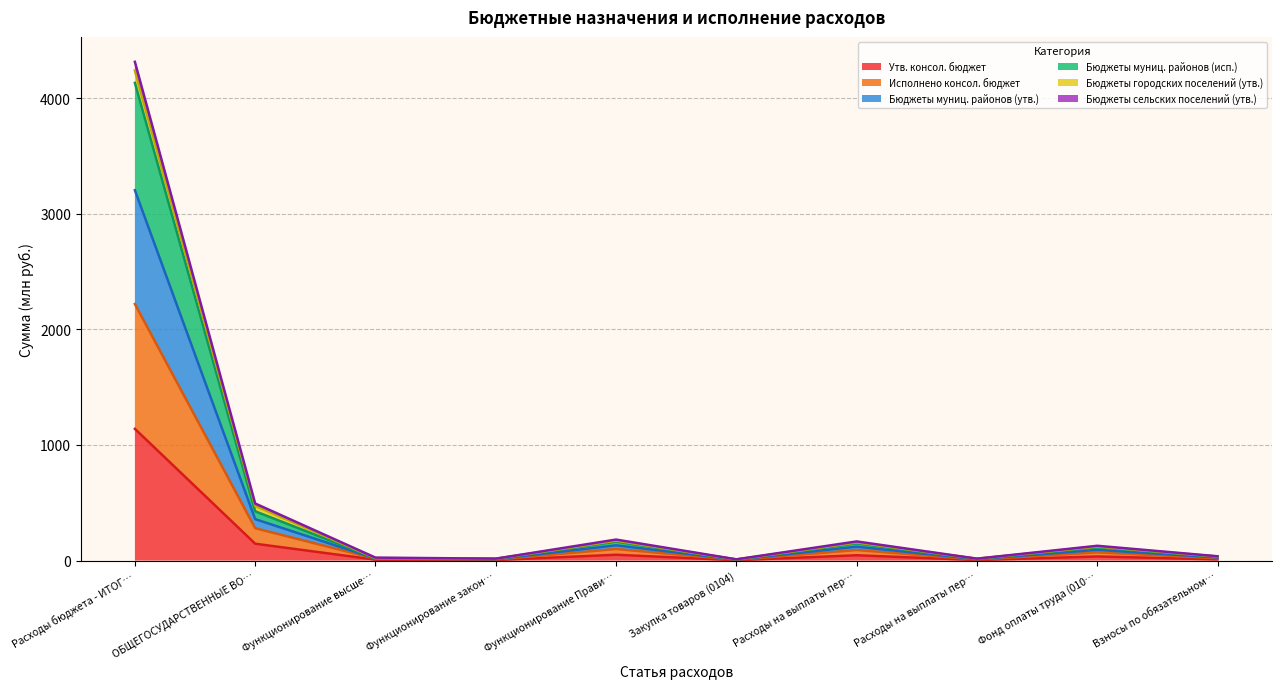

True or false: Исполнено консол. бюджет and Бюджеты муниц. районов (утв.) cross at least once.

False